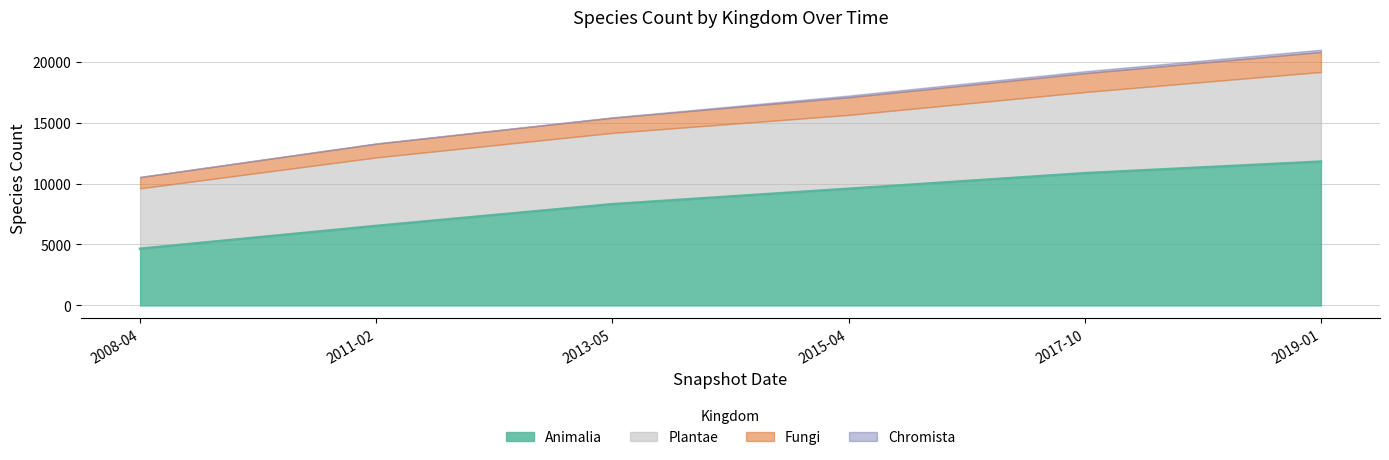

What is the value of the Animalia point at the 6th from the left?

11803